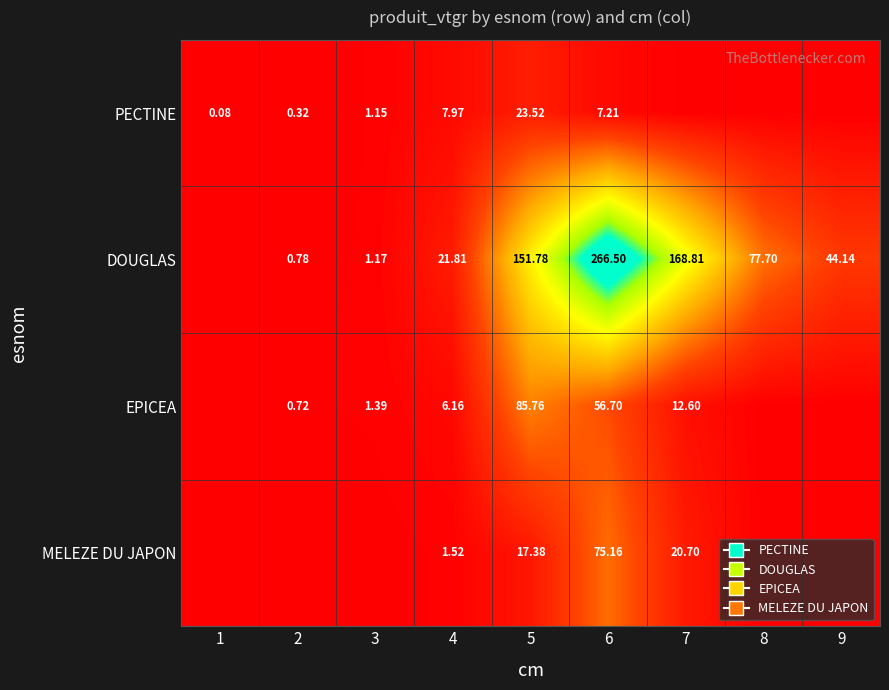

Which series has the widest spread of values?

DOUGLAS